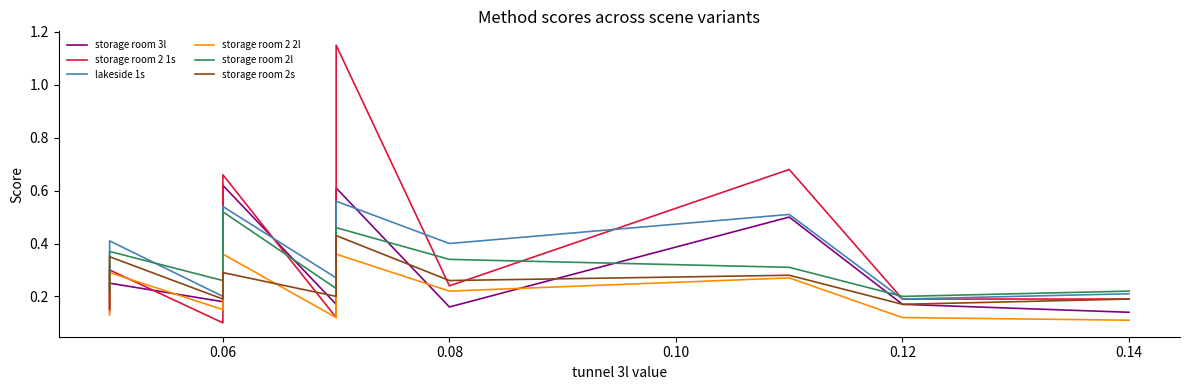

Which series has the widest spread of values?

storage room 2 1s